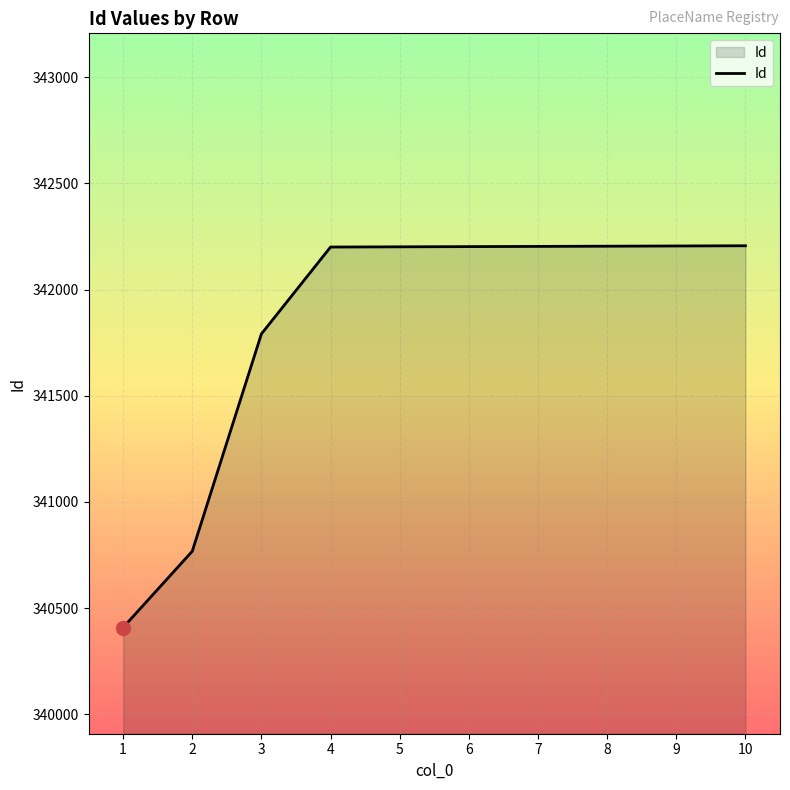

What is the average value?

341839